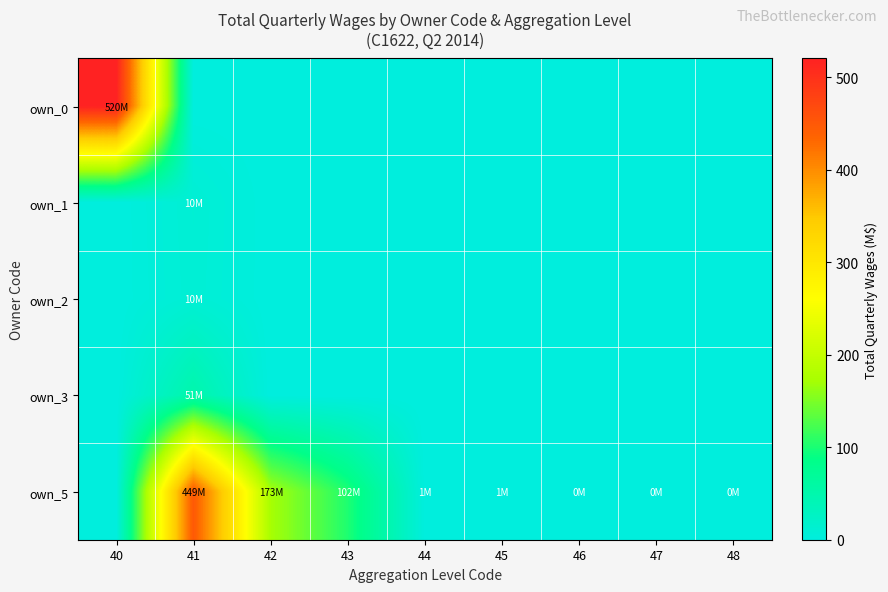

How many series are shown in this chart?

5